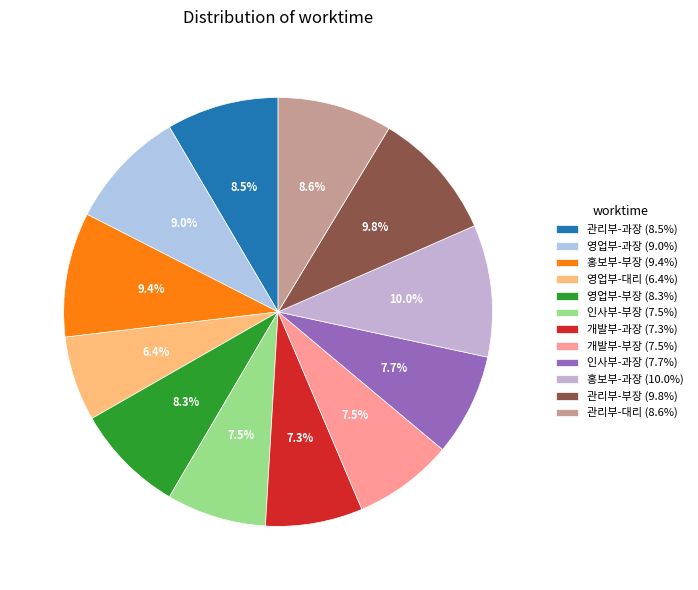

Count the number of slices in the pie.

12